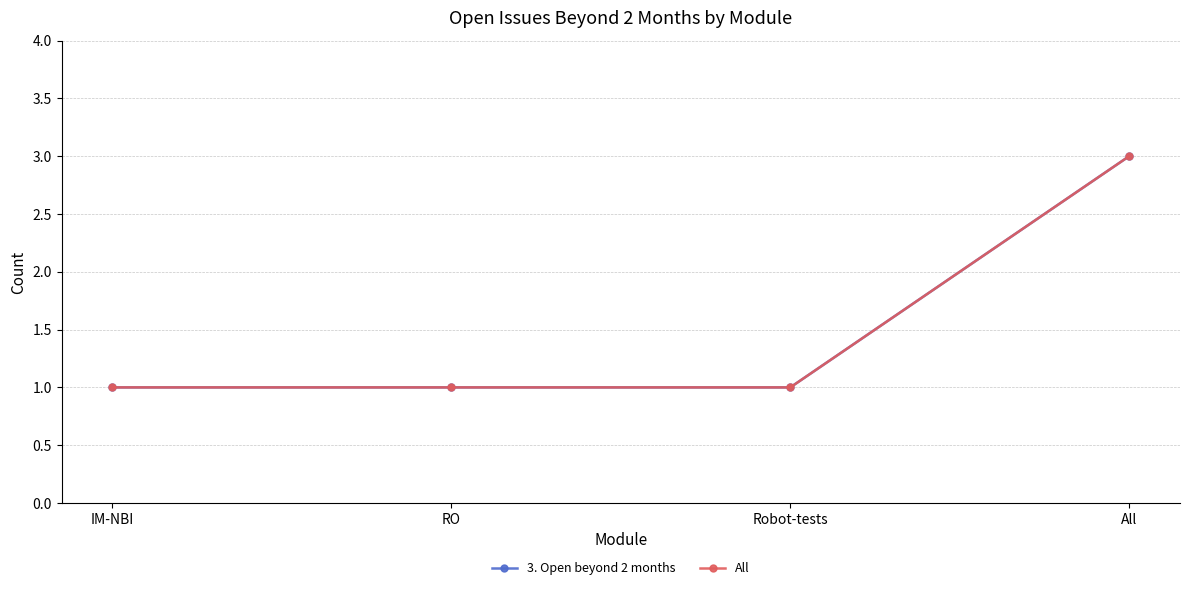

True or false: All and 3. Open beyond 2 months cross at least once.

False